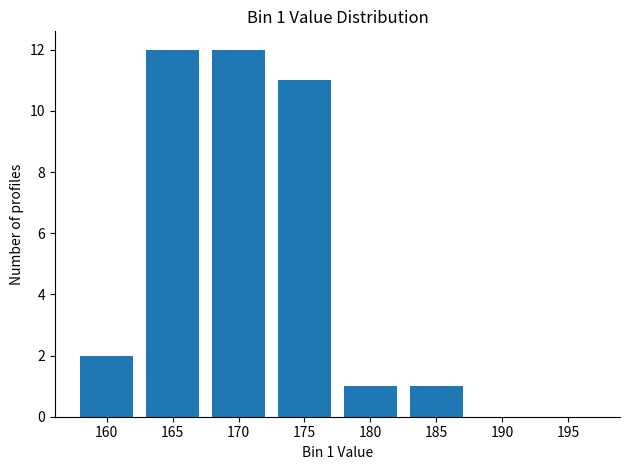

Reading left to right, what are all the values shown in this chart?

2	12	12	11	1	1	0	0